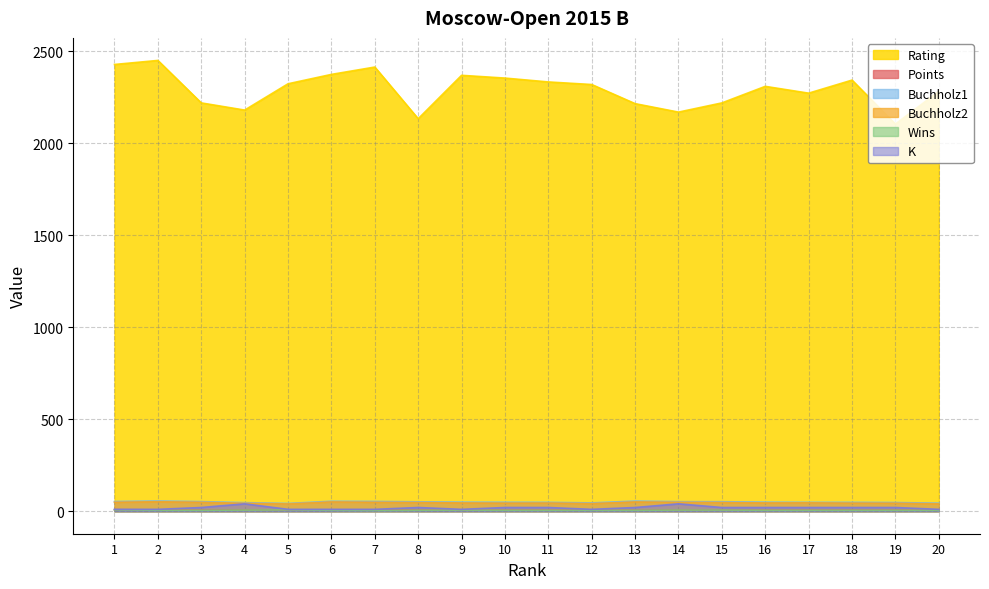

At which category does the chart reach its minimum across all series?

7